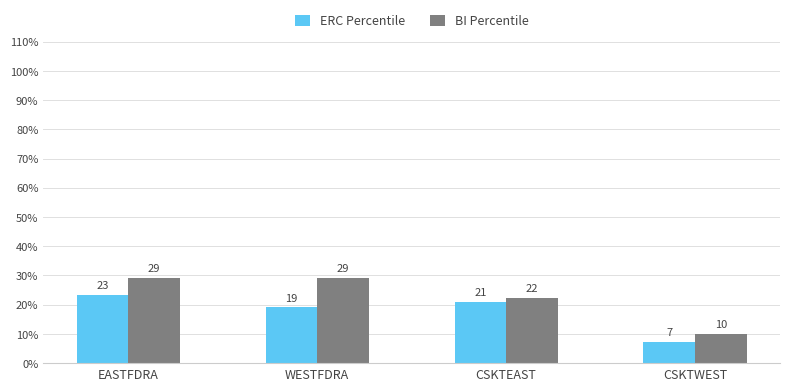

How many groups of bars are there?

4